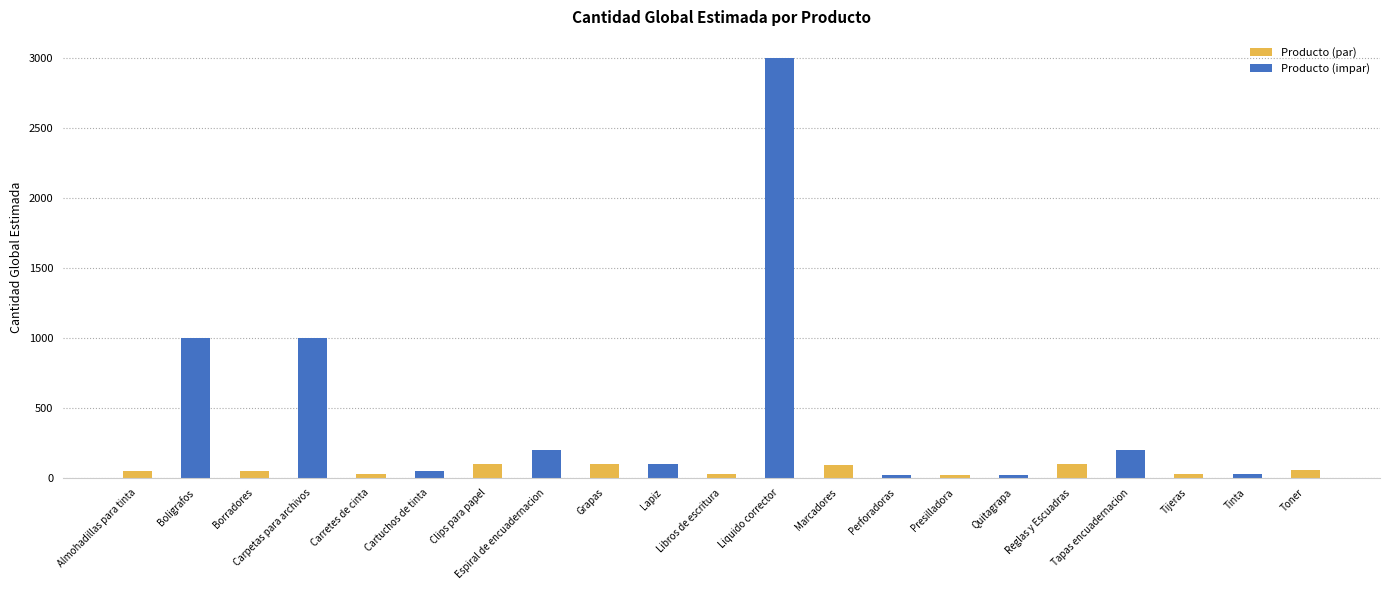

What is the label of the 19th bar from the left?

Tijeras